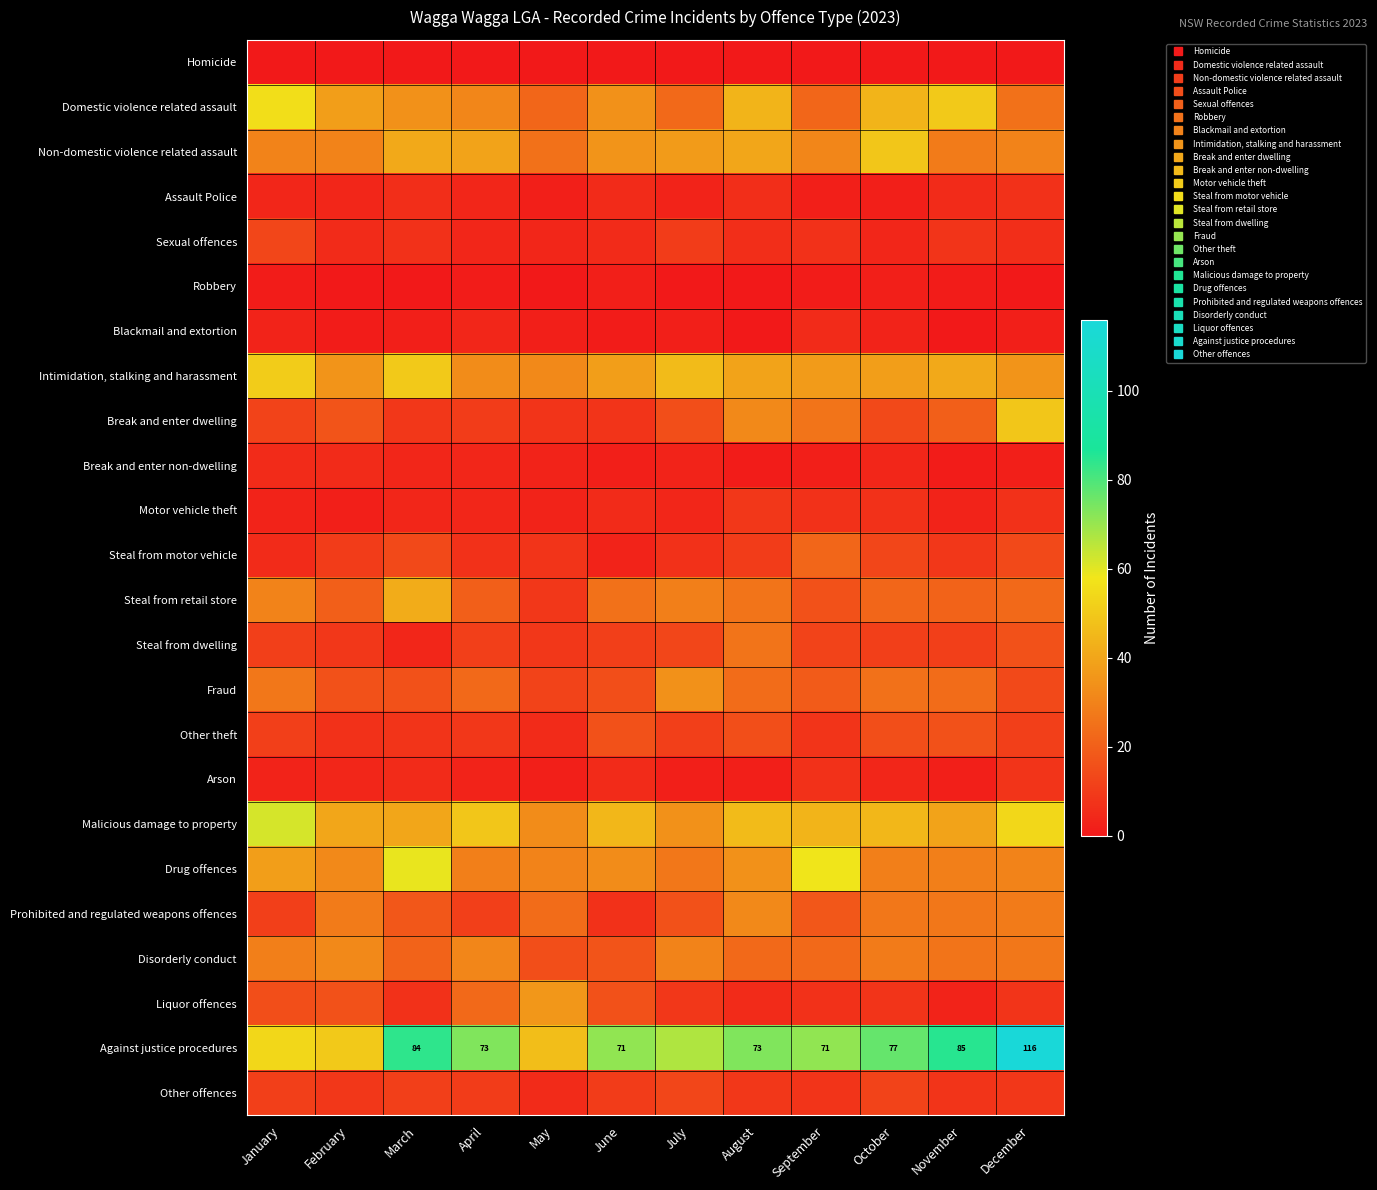

Which category has the lowest value across all series?

January